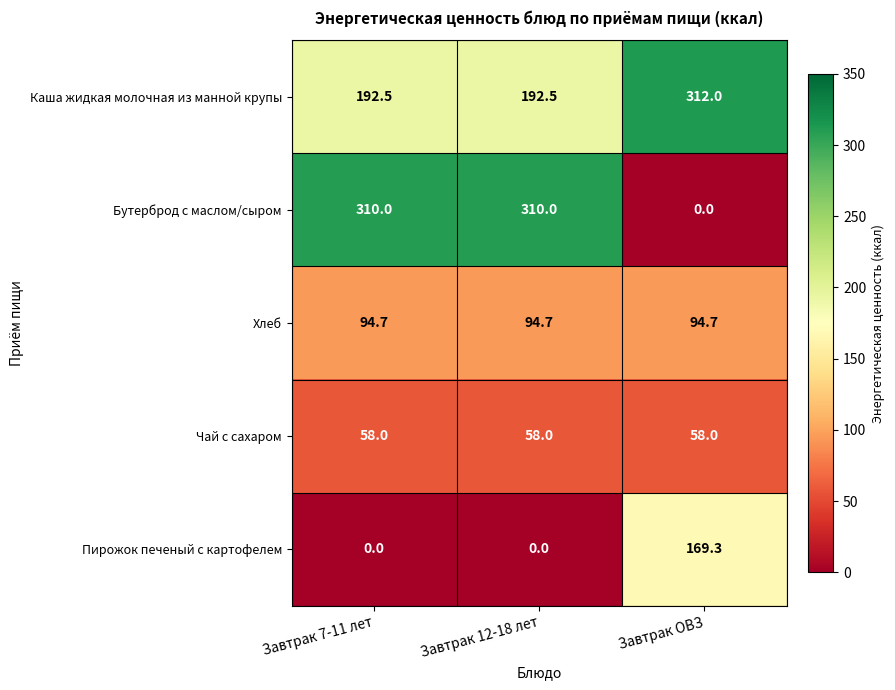

What is the greatest value displayed?

312.0